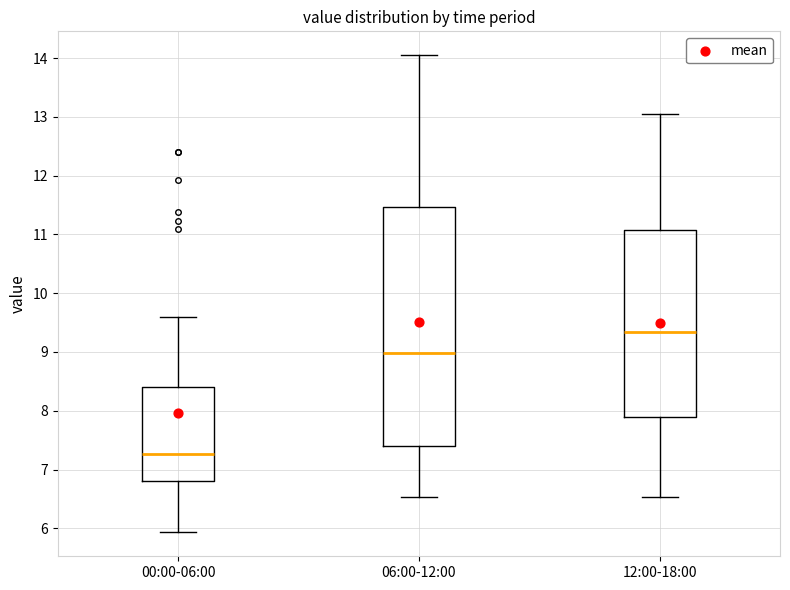

Where does the median line of the box for 00:00-06:00 sit on the y-axis? The values are not printed on the chart, so give them approximately, as read against the axis.

7.3